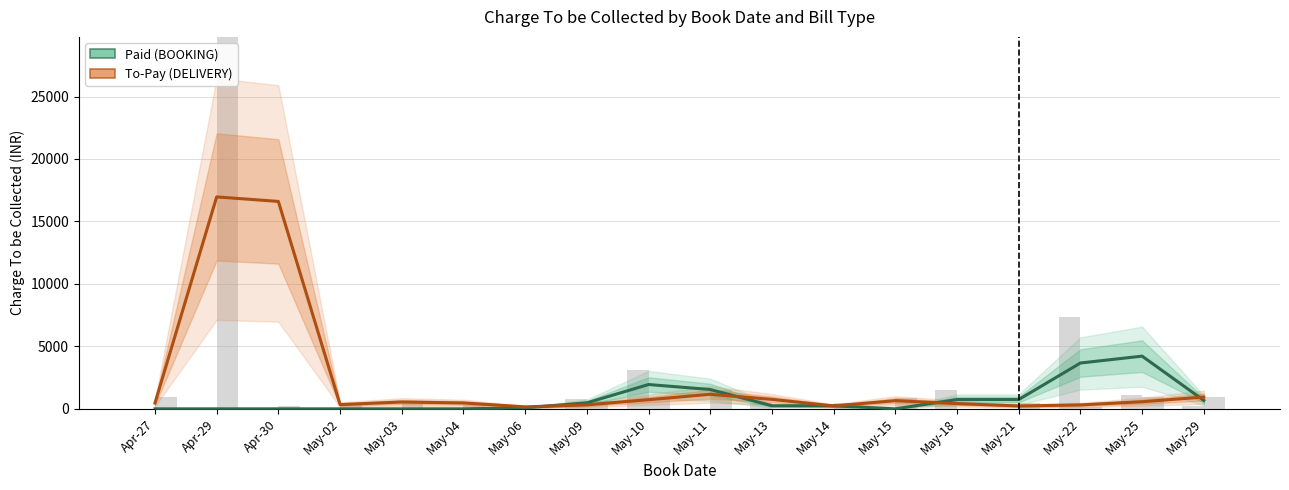

True or false: To-Pay (DELIVERY) has a value of 1020.6 at May-13.

False